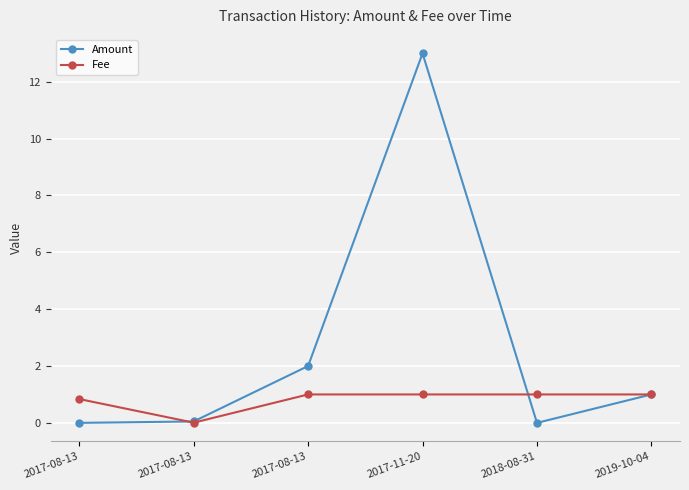

How many interior local peaks does the Amount series have?

1